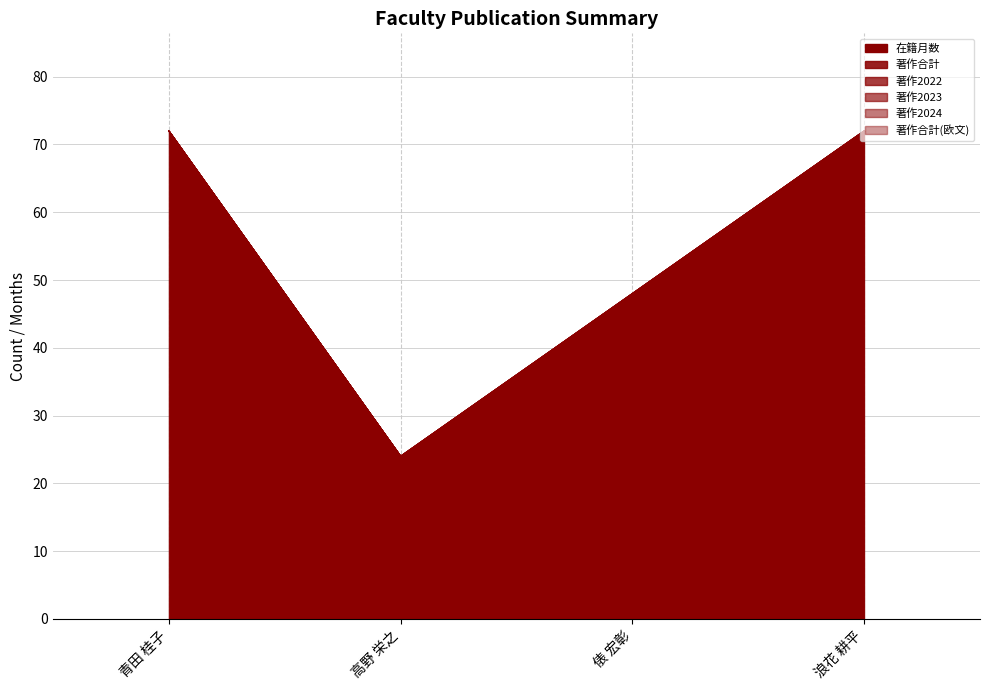

Rank the series at 俵 宏彰 from highest to lowest value.

在籍月数, 著作合計, 著作2022, 著作2023, 著作2024, 著作合計(欧文)